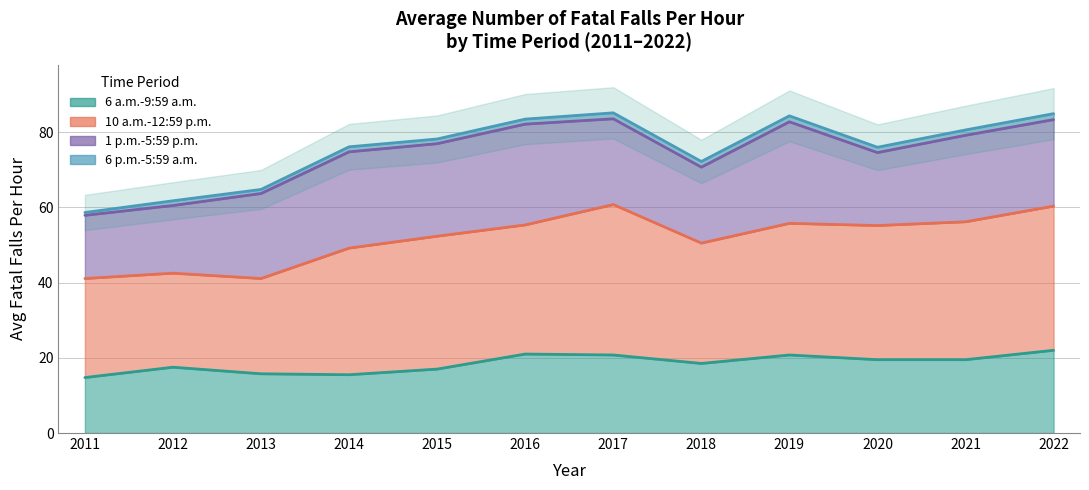

Which series changed the most between 2017 and 2019?

10 a.m.-12:59 p.m.